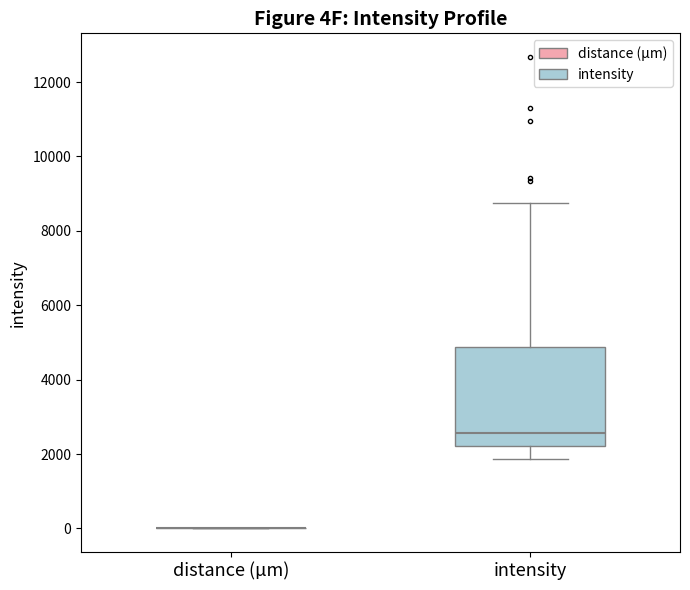

Reading left to right, transcribe this box plot: for each box, give where its median line is, the range the box spans, and where its two whiskers end, as read against the y-axis. The values are not printed on the chart, so give them approximately, as read against the axis.

distance (µm): box collapsed to a line at 0, whiskers 0 to 0
intensity: median 2600, box 2200 to 4800, whiskers 1800 to 8800